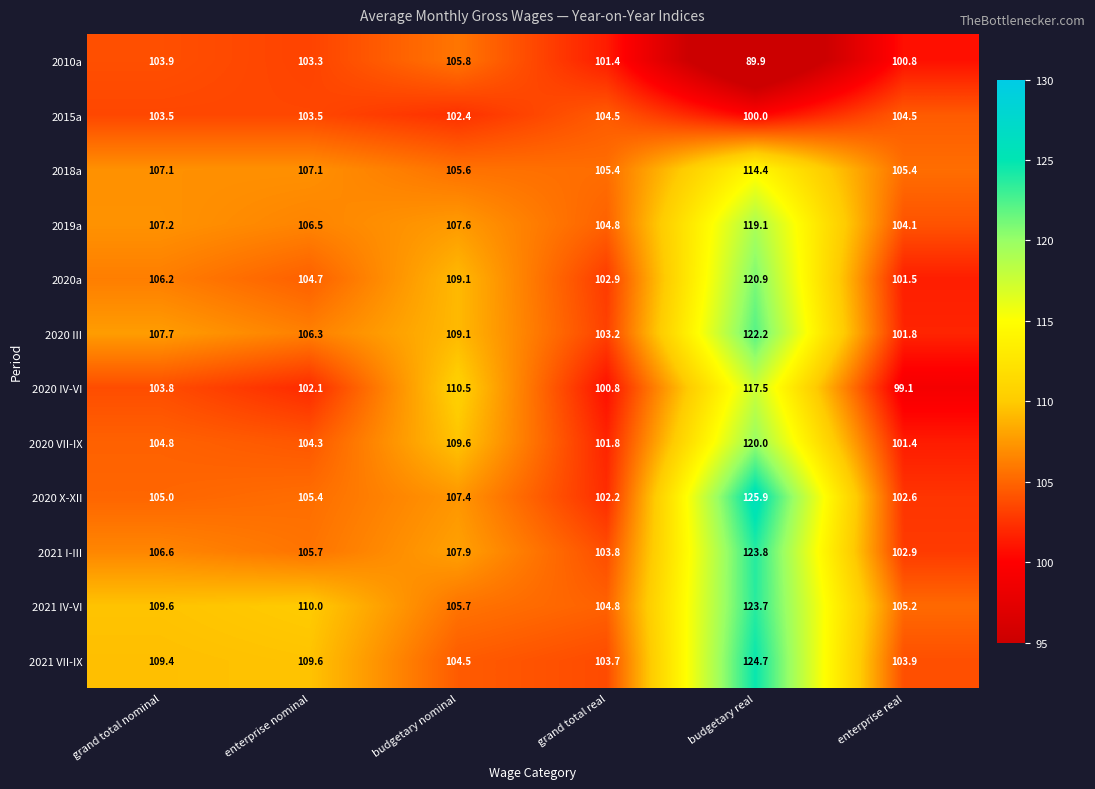

At grand total nominal, list the series in order from largest to smallest.

2021 IV-VI, 2021 VII-IX, 2020 III, 2019a, 2018a, 2021 I-III, 2020a, 2020 X-XII, 2020 VII-IX, 2010a, 2020 IV-VI, 2015a